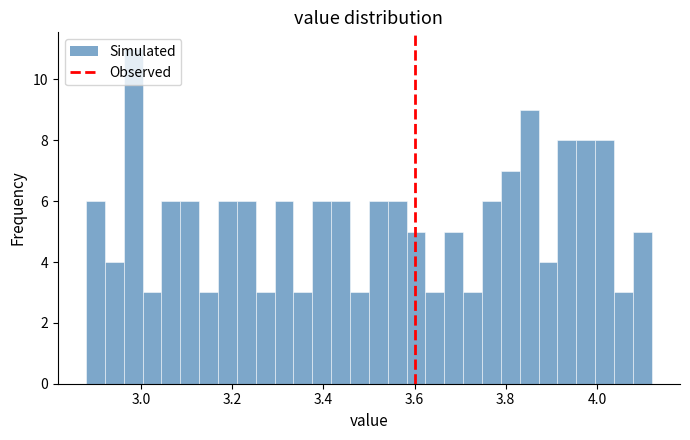

Read against the x-axis, roughly where is the centre of the tallest bar?

2.98